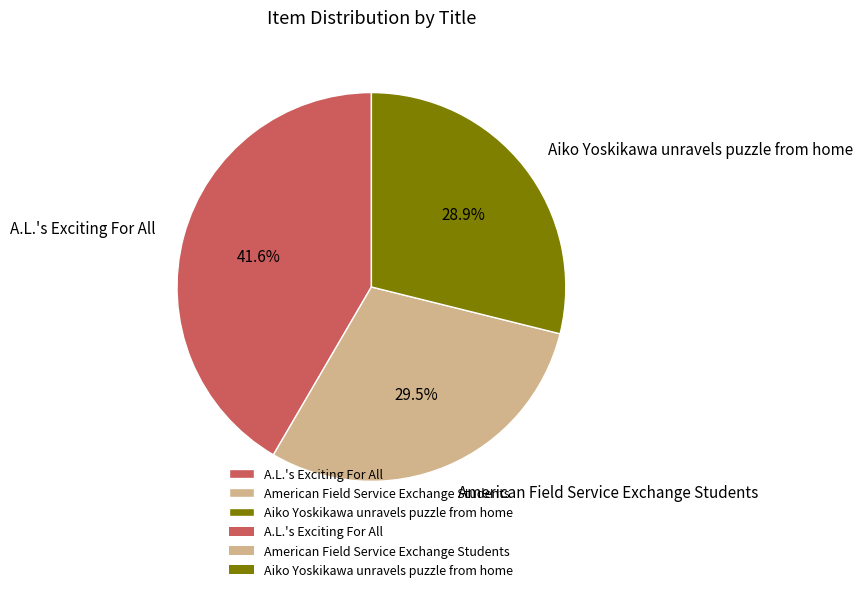

Which category has the smallest portion of the pie?

Aiko Yoskikawa unravels puzzle from home